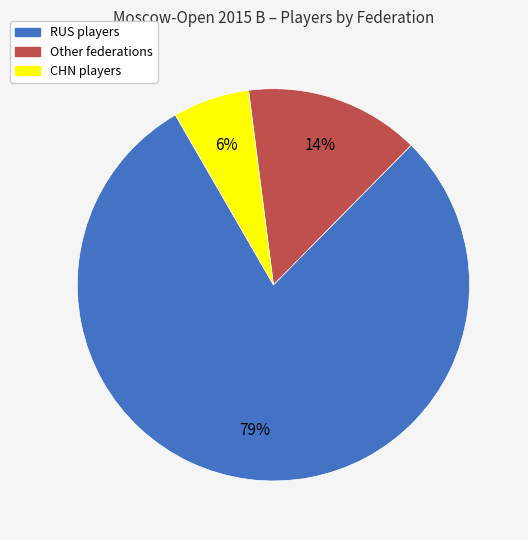

Rank the categories by value from lowest to highest.

CHN, Other, RUS